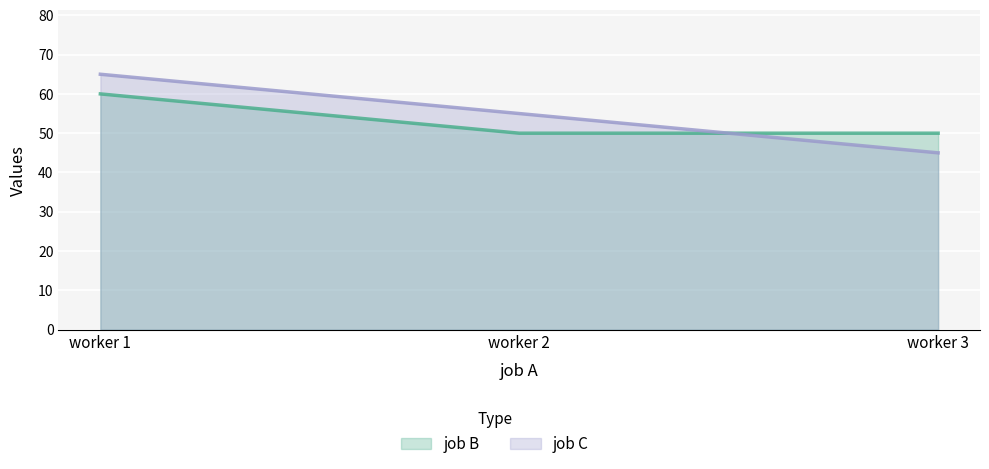

Reading right to left, extract all data points from this chart.

job B: 50	50	60
job C: 45	55	65